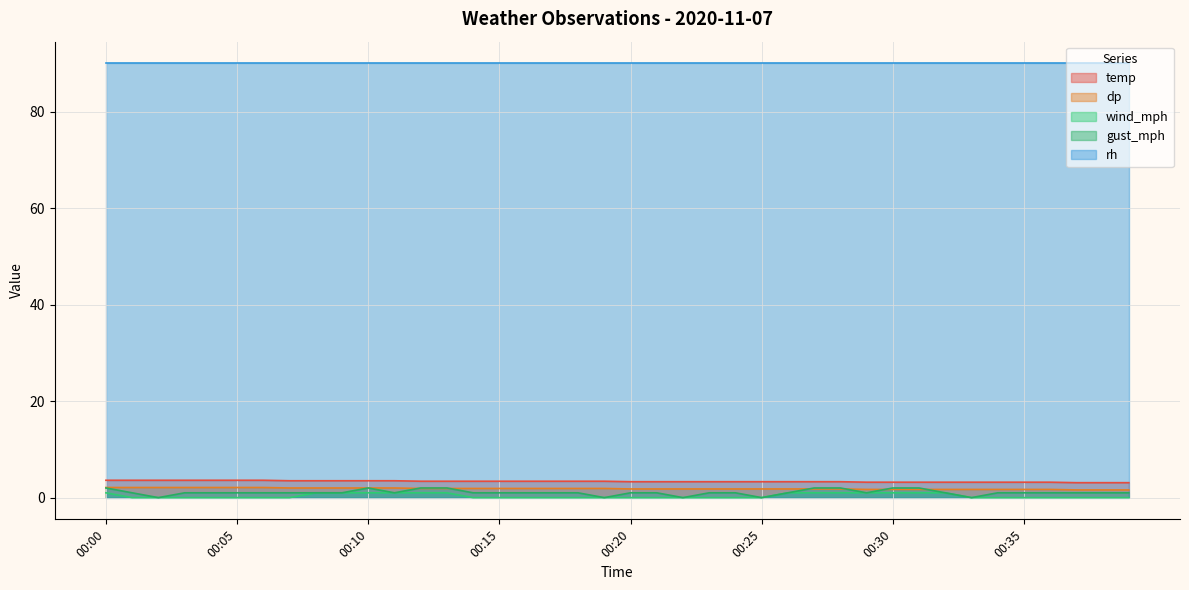

Is the value of gust_mph at 00:11 greater than the value of temp at 00:38?

No